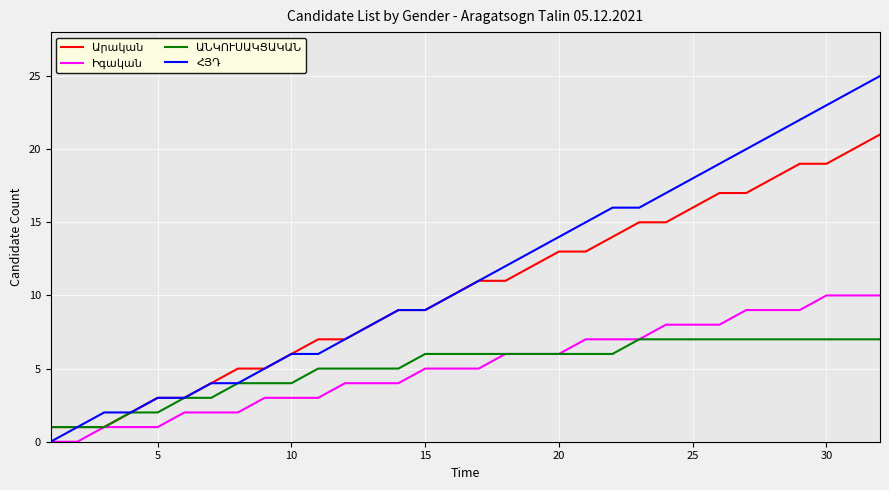

What is the maximum value shown in the chart?

25